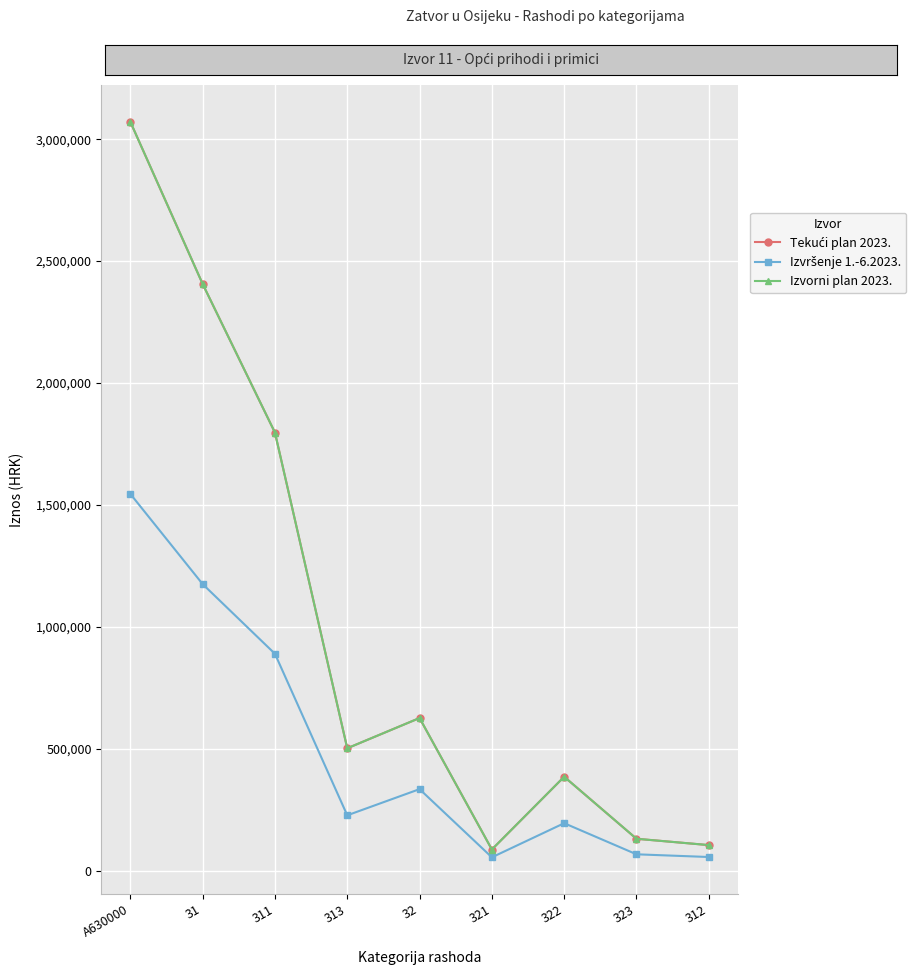

Reading right to left, what are all the values shown in this chart?

Tekući plan 2023.: 106178.0	132160.0	386438.0	88127.0	627072.0	503094.0	1797266.0	2406538.0	3071235.0
Izvršenje 1.-6.2023.: 57370.2	68463.4	195999.1	56101.9	335574.7	228296.1	890476.6	1176142.9	1545894.1
Izvorni plan 2023.: 106178.0	132160.0	386438.0	88127.0	627072.0	503094.0	1797266.0	2406538.0	3071235.0